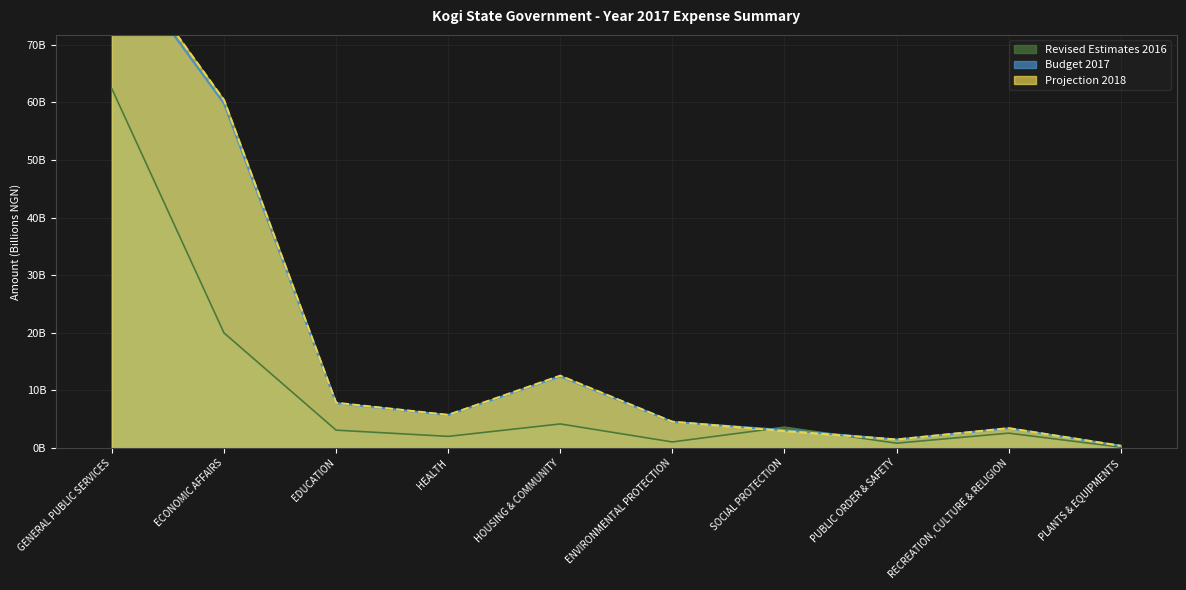

Between HOUSING & COMMUNITY and SOCIAL PROTECTION, which series saw the biggest shift?

Projection 2018